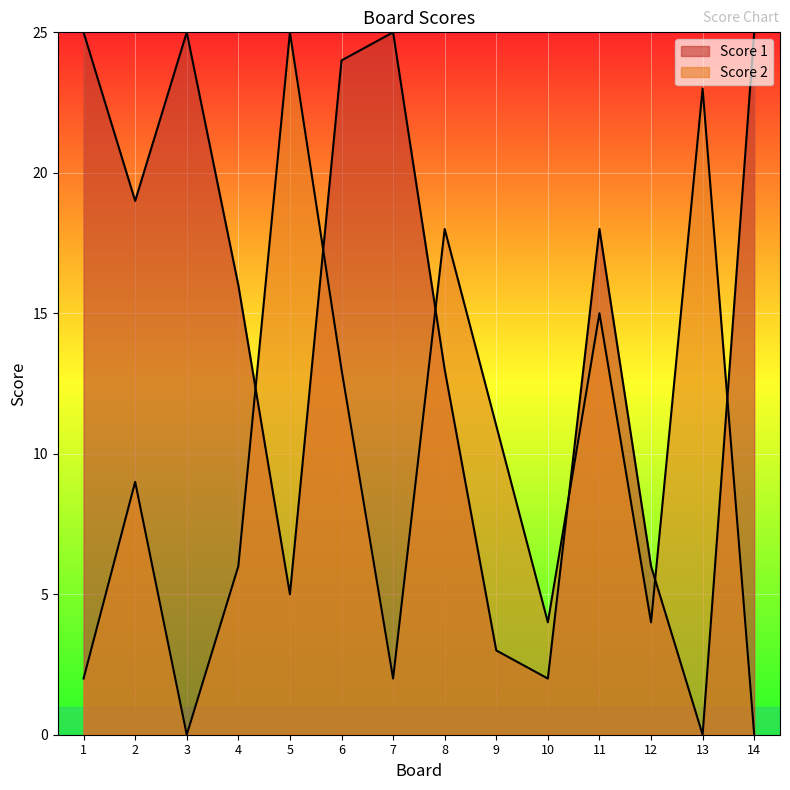

The Score 2 series shows 16 at 5. True or false?

False